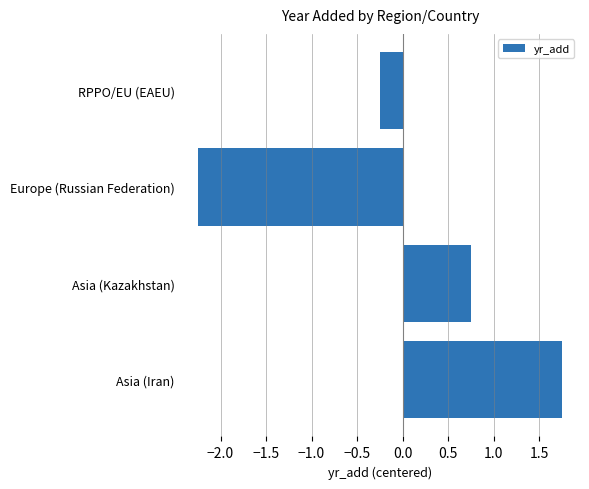

Which has a higher value, RPPO/EU (EAEU) or Europe (Russian Federation)?

RPPO/EU (EAEU)